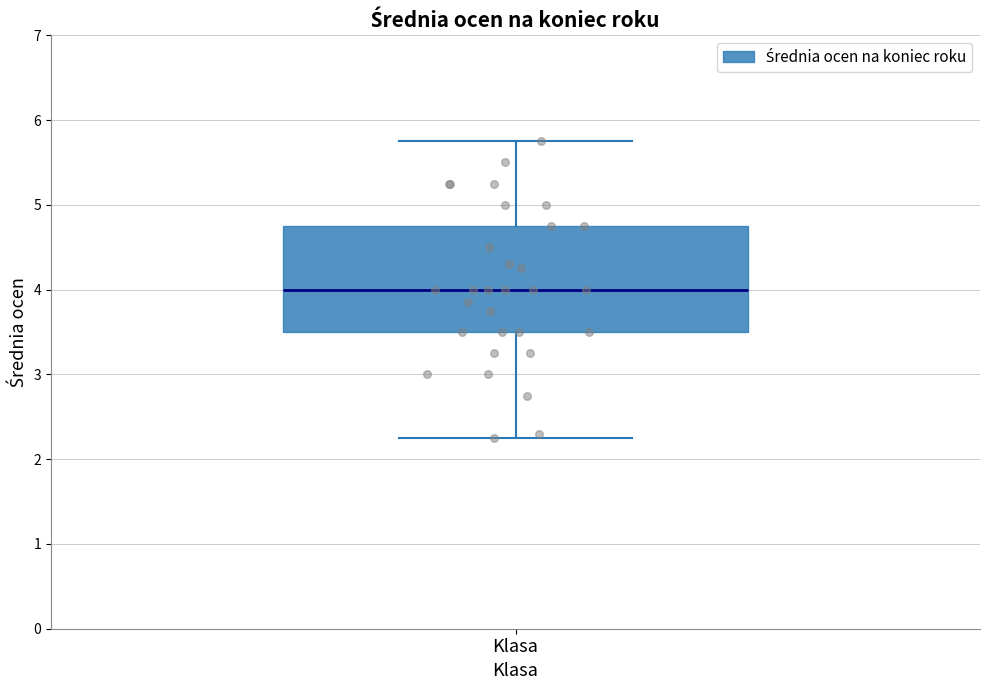

Transcribe this box plot: give where the median line is, the range the box spans, and where the two whiskers end, as read against the y-axis. The values are not printed on the chart, so give them approximately, as read against the axis.

median 4.0, box 3.5 to 4.8, whiskers 2.3 to 5.8